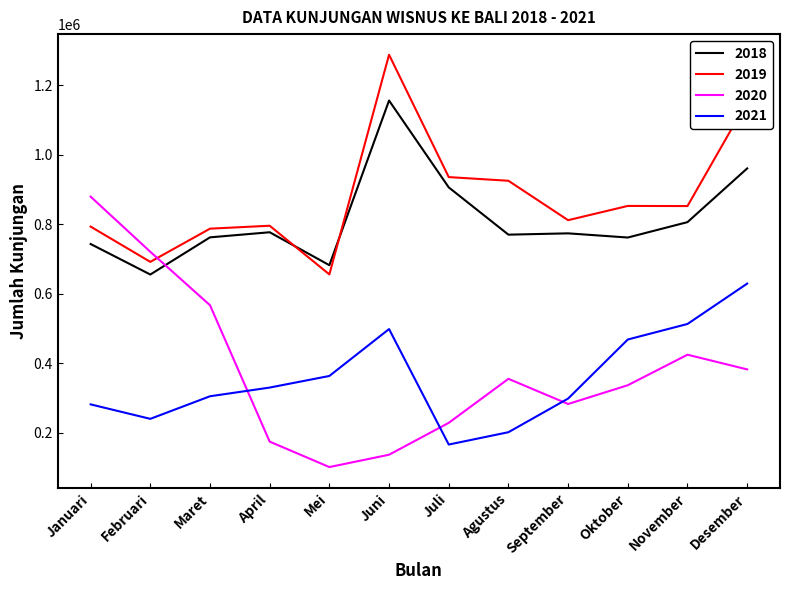

At which label is 2021 closest to 398154?

Mei